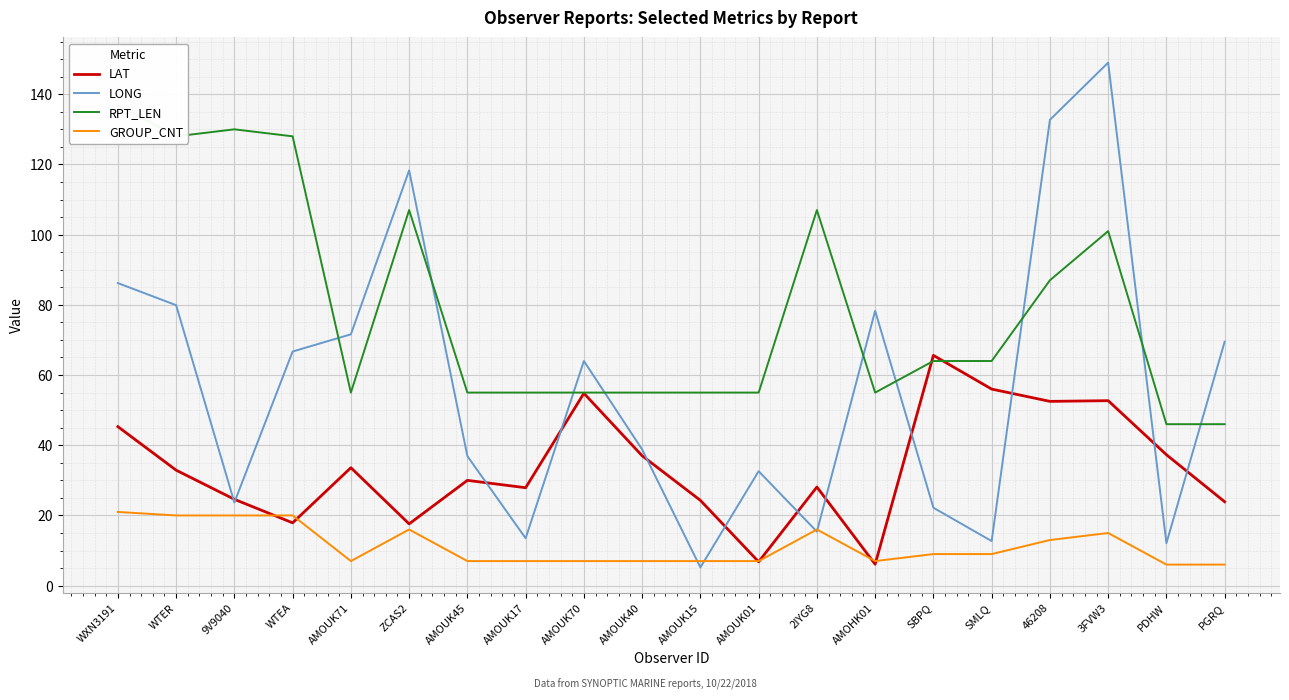

What is the minimum value for GROUP_CNT?

6.0